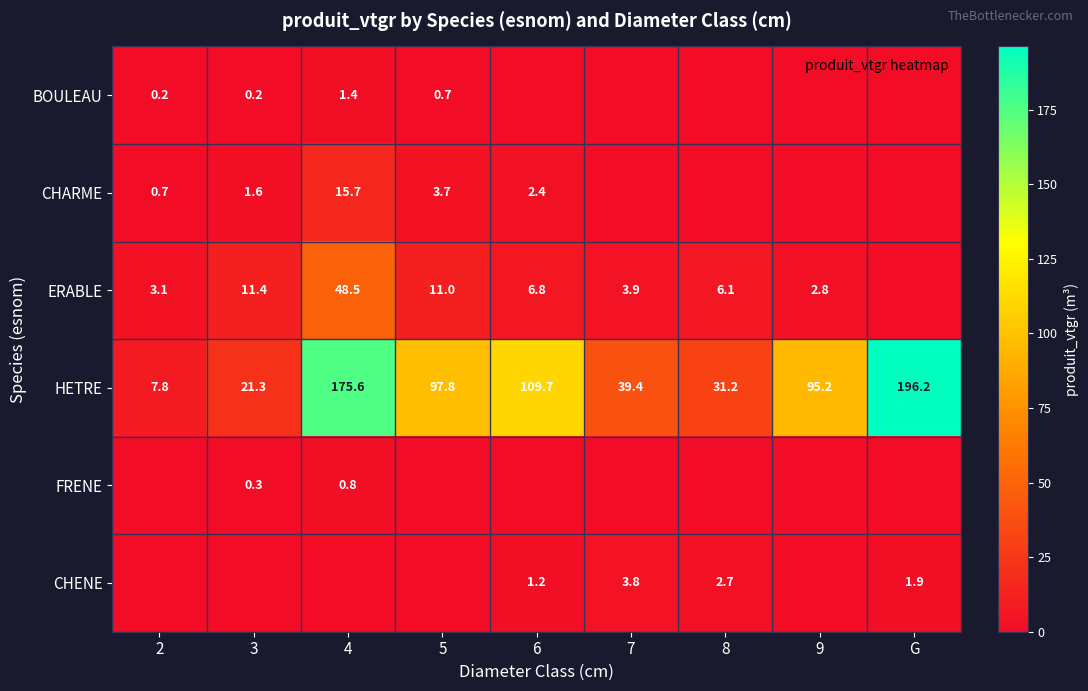

Is the value of BOULEAU at 5 greater than the value of ERABLE at 3?

No